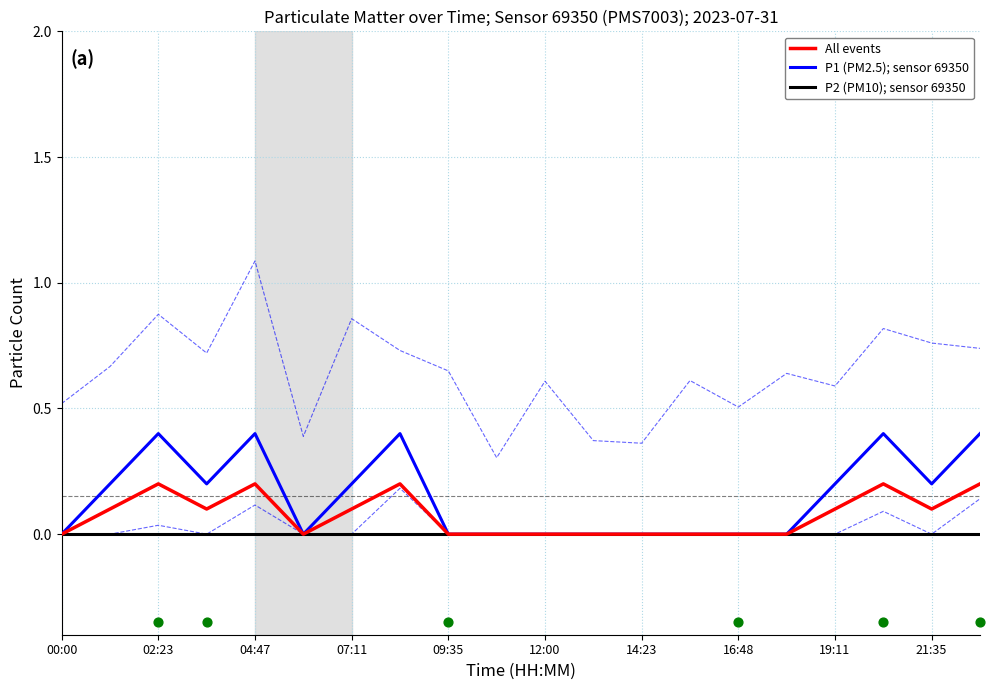

Is the value of P2 (PM10); sensor 69350 at 17 greater than the value of P1 (PM2.5); sensor 69350 at 12?

No